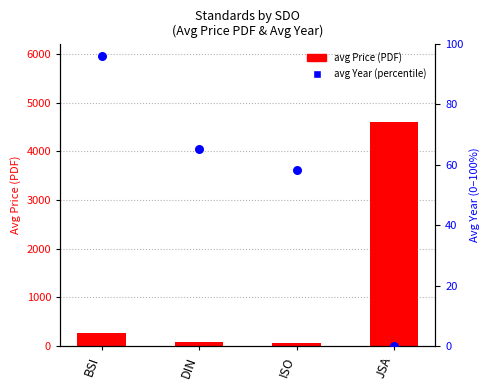

Which series reaches the minimum Y coordinate?

avg Year (percentile)